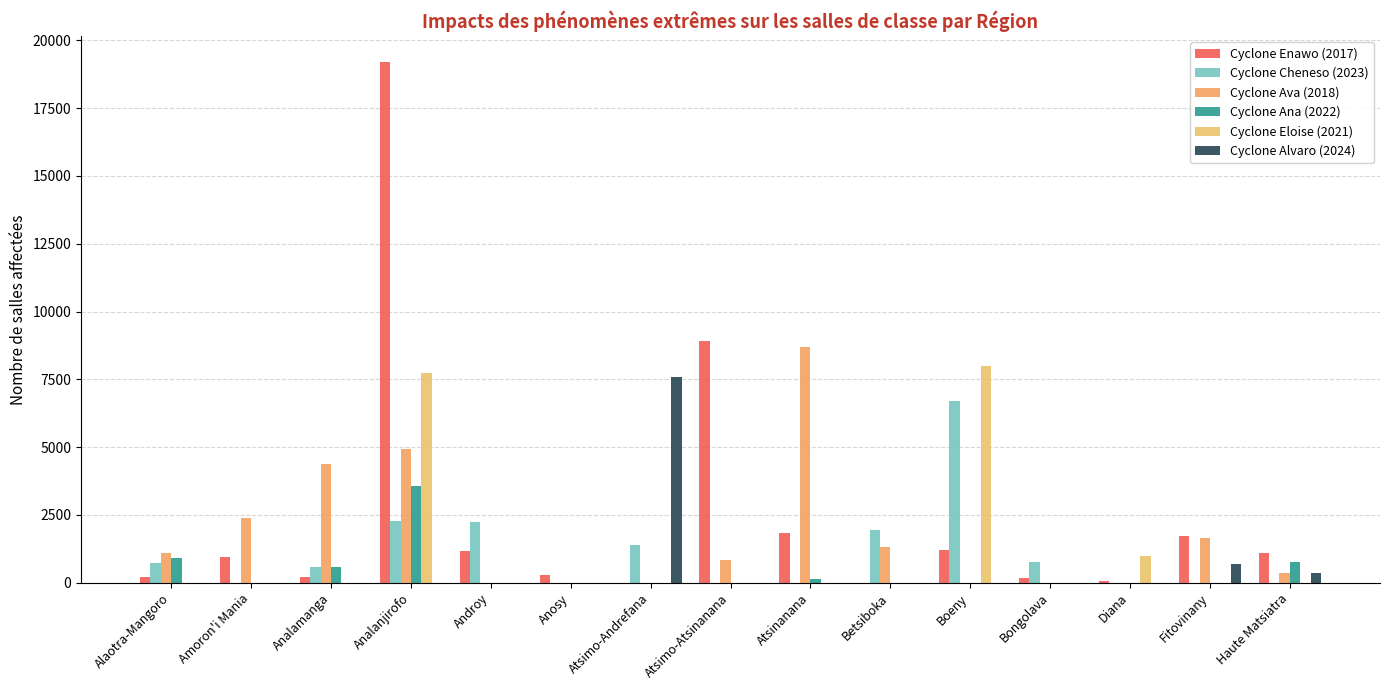

How many data points does each series have?

15